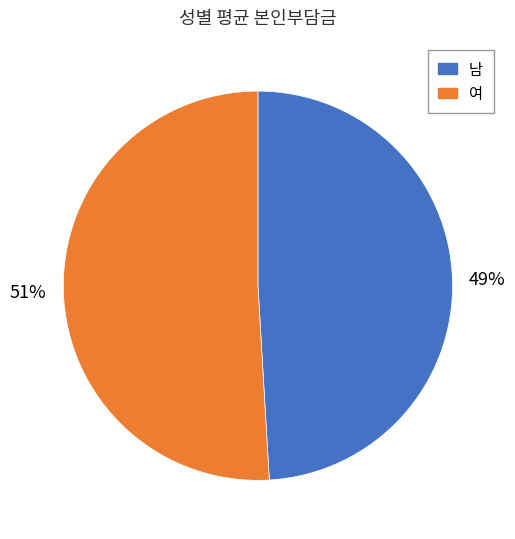

How many slices are in this pie chart?

2